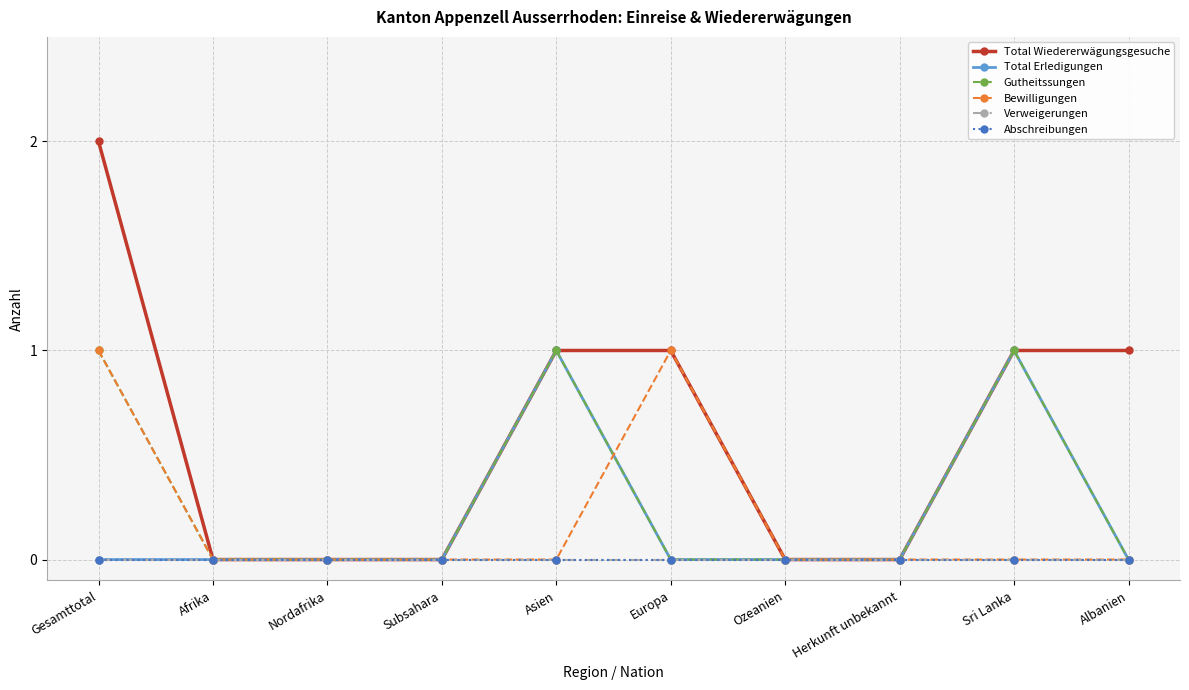

Which series has the widest spread of values?

Total Wiedererwägungsgesuche